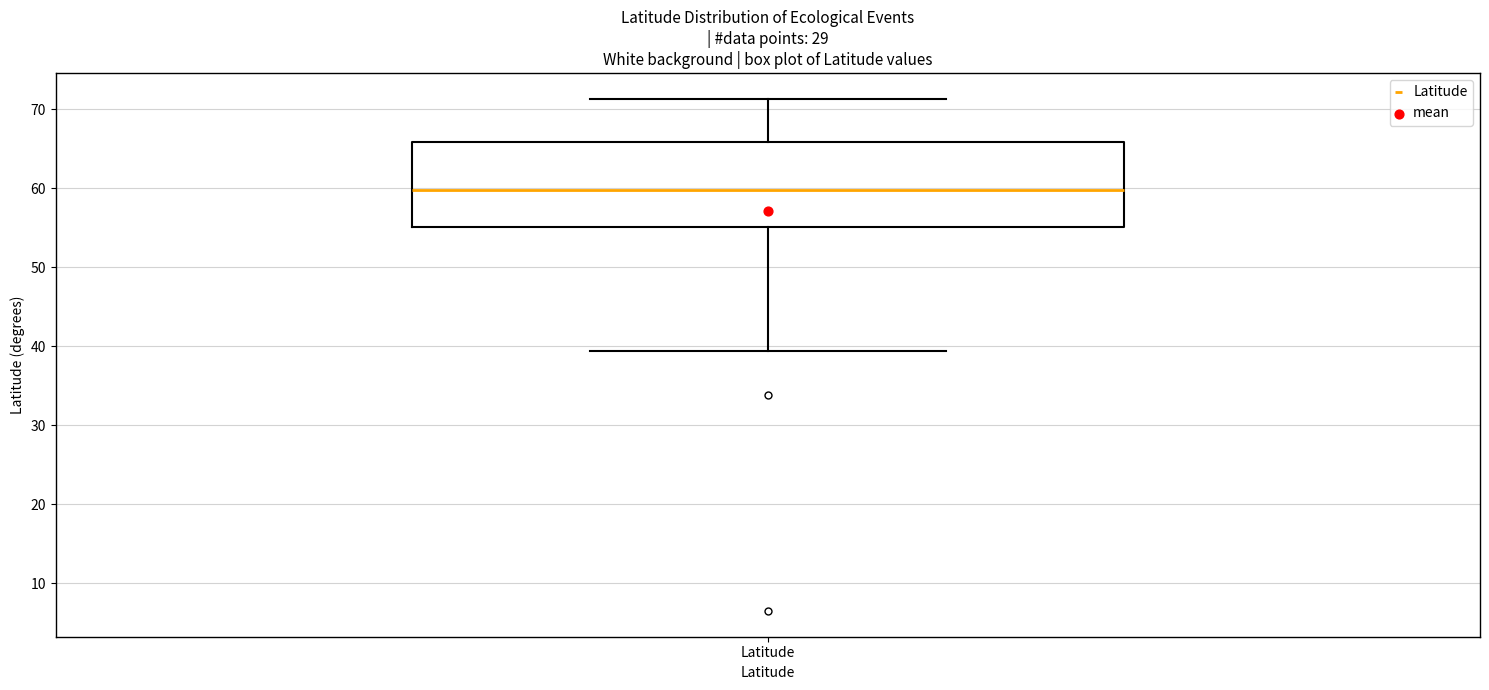

Where does the lower whisker of the box for Latitude end on the y-axis? The values are not printed on the chart, so give them approximately, as read against the axis.

39